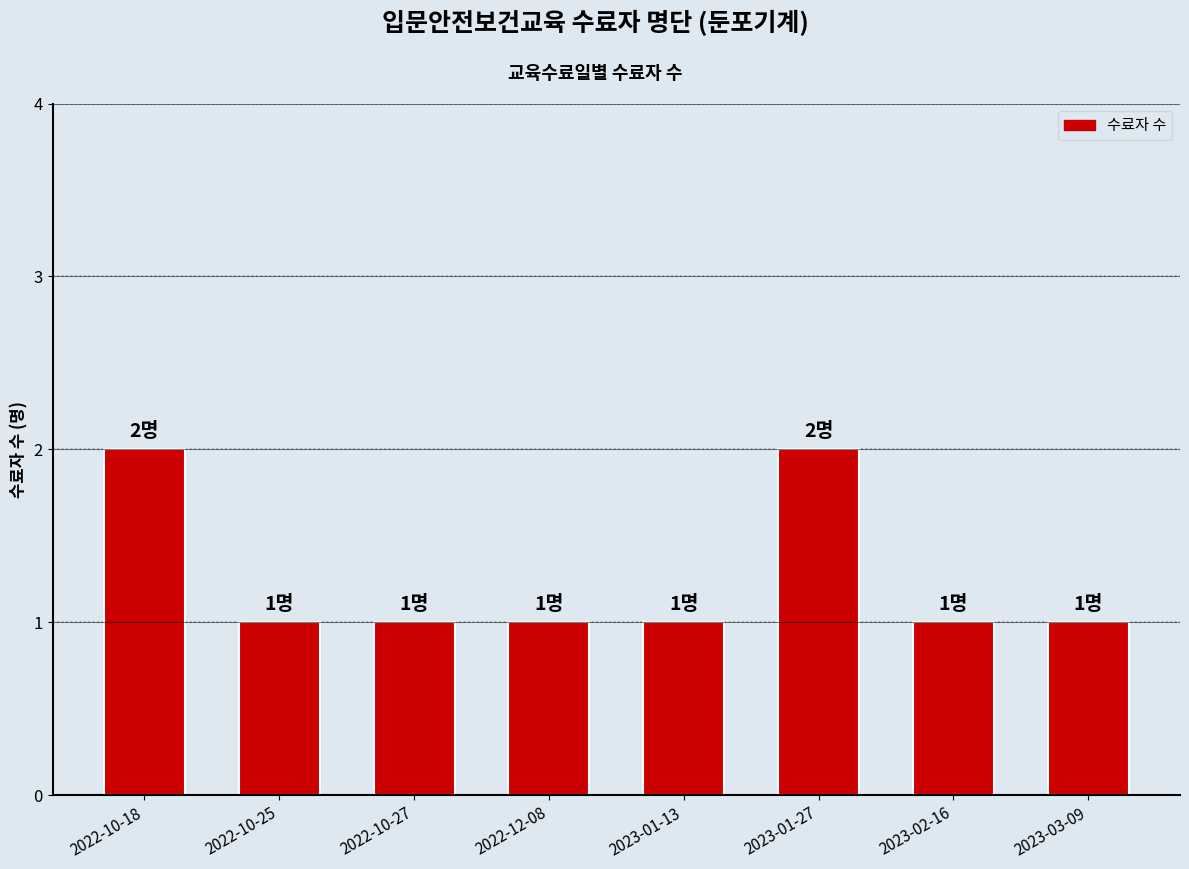

What position from the right is 2022-10-27?

6